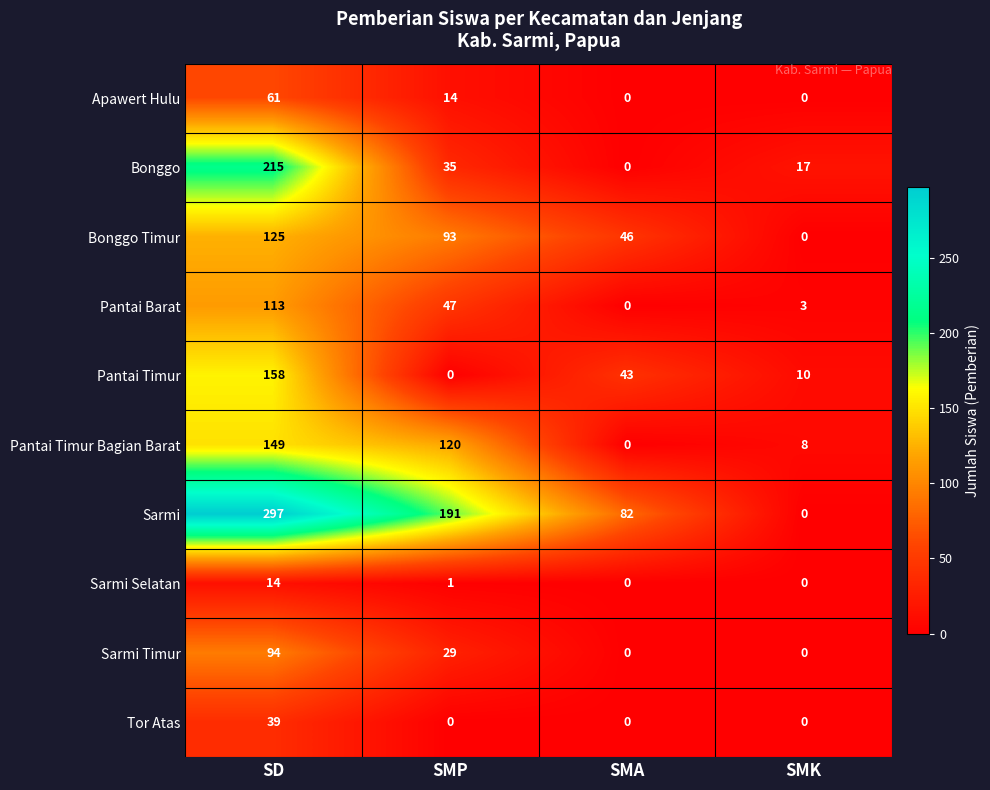

Count the number of categories in the chart.

4